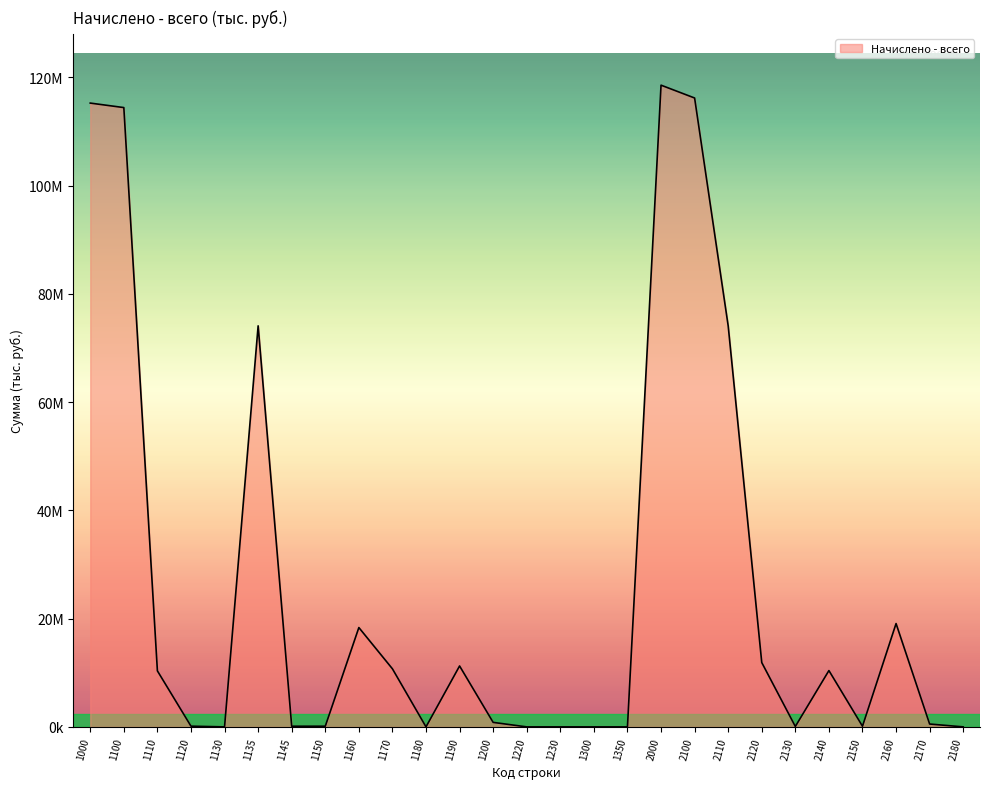

What is the sum of the values at 2120 and 1230?

11886679